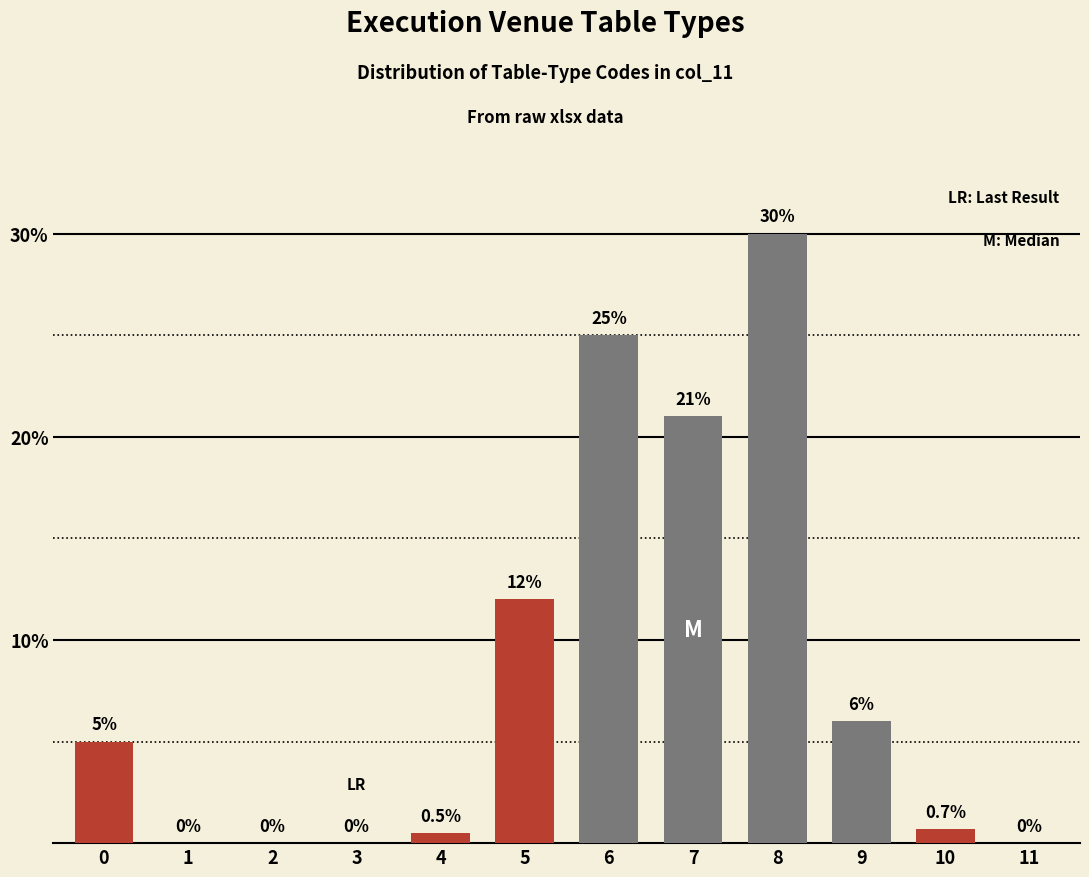

Reading left to right, what are all the values shown in this chart?

0=5.0	1=0.0	2=0.0	3=0.0	4=0.5	5=12.0	6=25.0	7=21.0	8=30.0	9=6.0	10=0.7	11=0.0